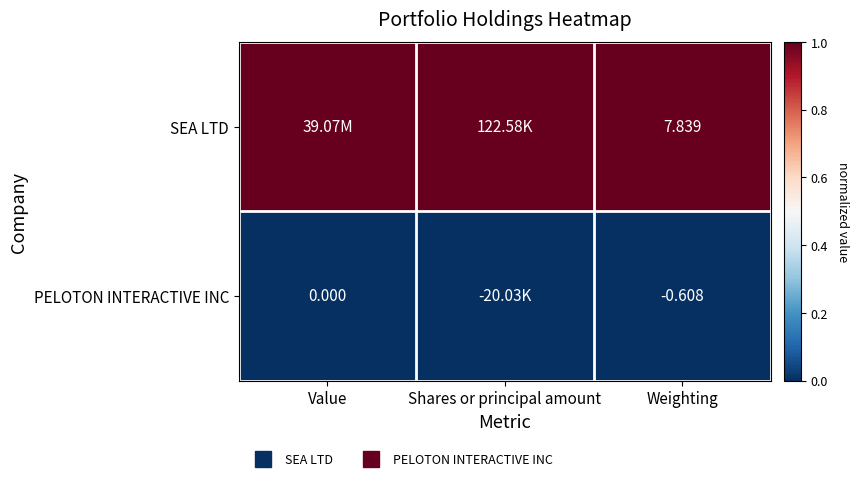

At Value, list the series in order from smallest to largest.

PELOTON INTERACTIVE INC, SEA LTD